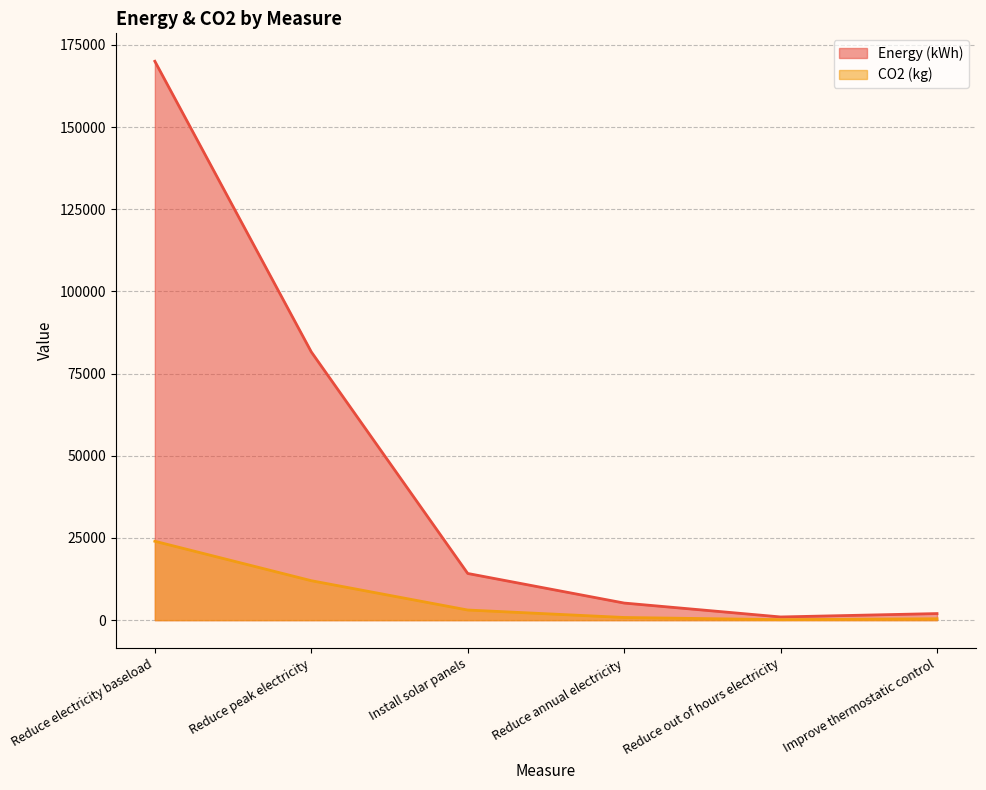

What is the approximate value of CO2 (kg) at Reduce peak electricity?

12000